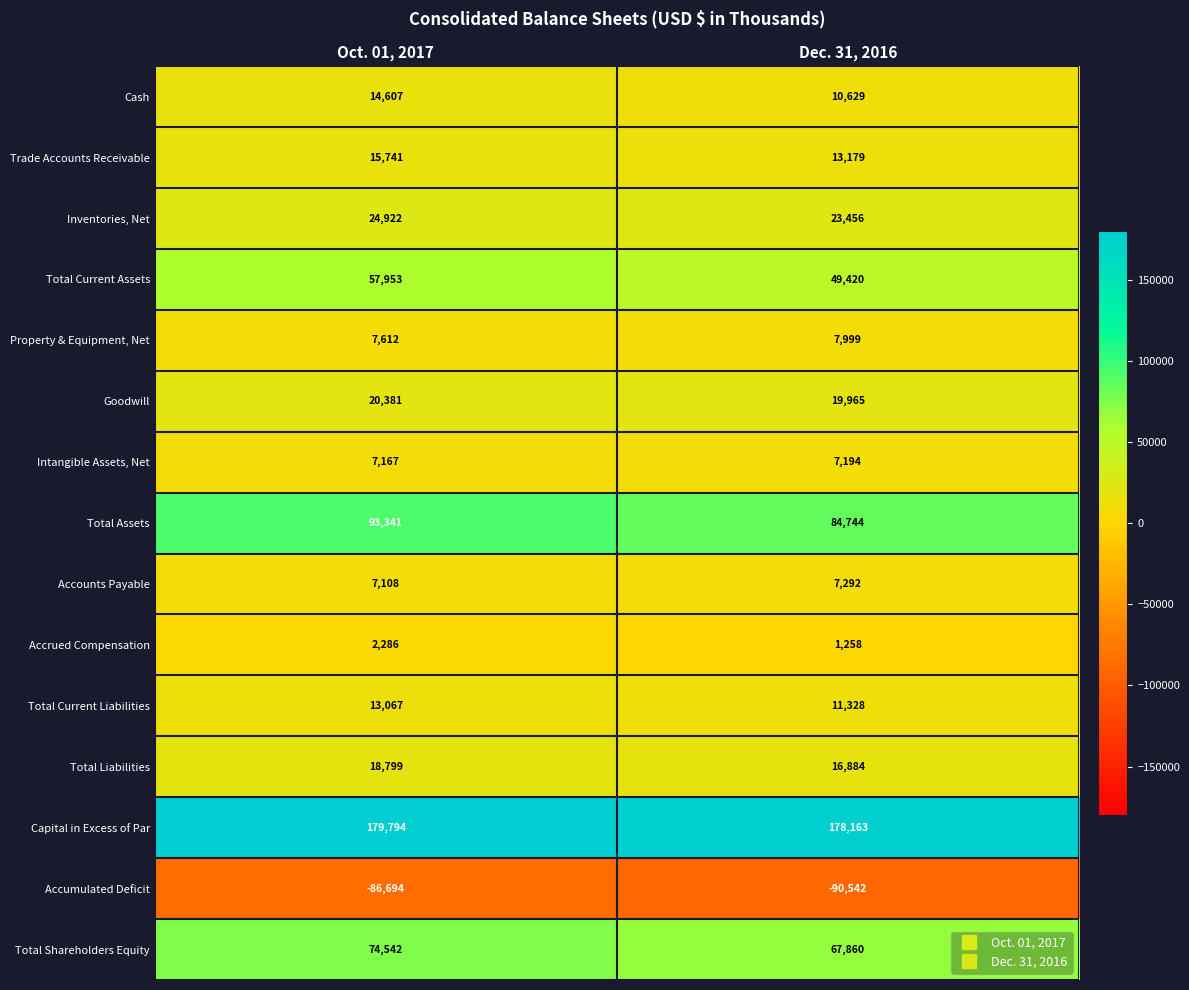

Rank the series by their maximum value, from highest to lowest.

Capital in Excess of Par, Total Assets, Total Shareholders Equity, Total Current Assets, Inventories, Net, Goodwill, Total Liabilities, Trade Accounts Receivable, Cash, Total Current Liabilities, Property & Equipment, Net, Accounts Payable, Intangible Assets, Net, Accrued Compensation, Accumulated Deficit